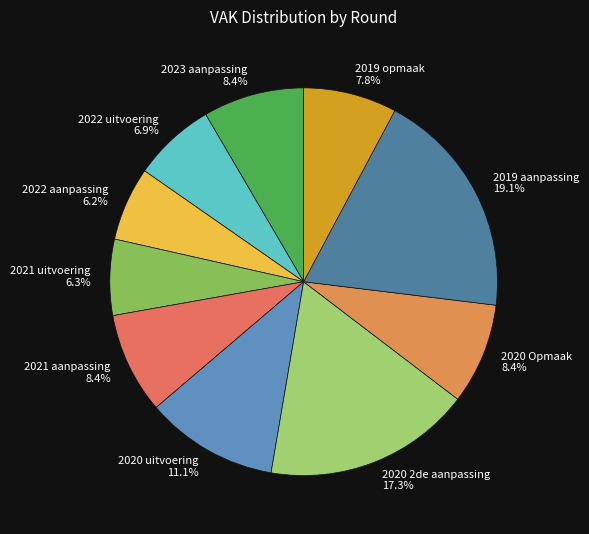

To the nearest percent, what is the average slice percentage?

10%